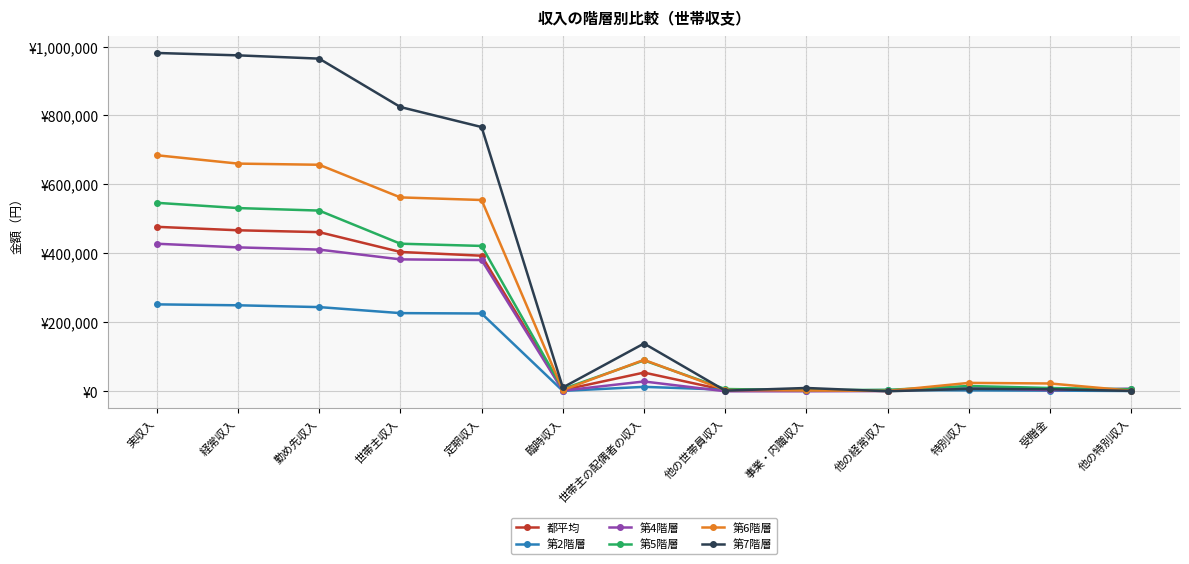

What are all the series names shown in the legend?

都平均, 第2階層, 第4階層, 第5階層, 第6階層, 第7階層